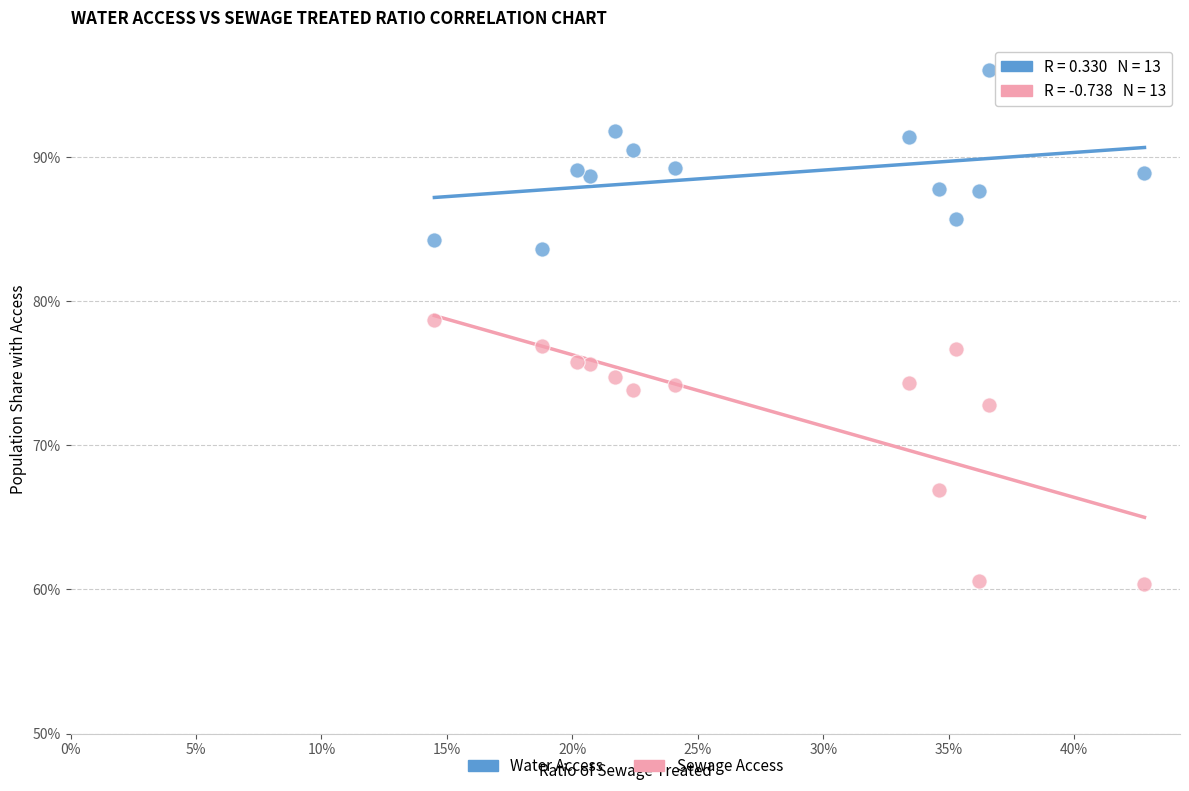

Which series contains the lowest Y value?

Sewage Access